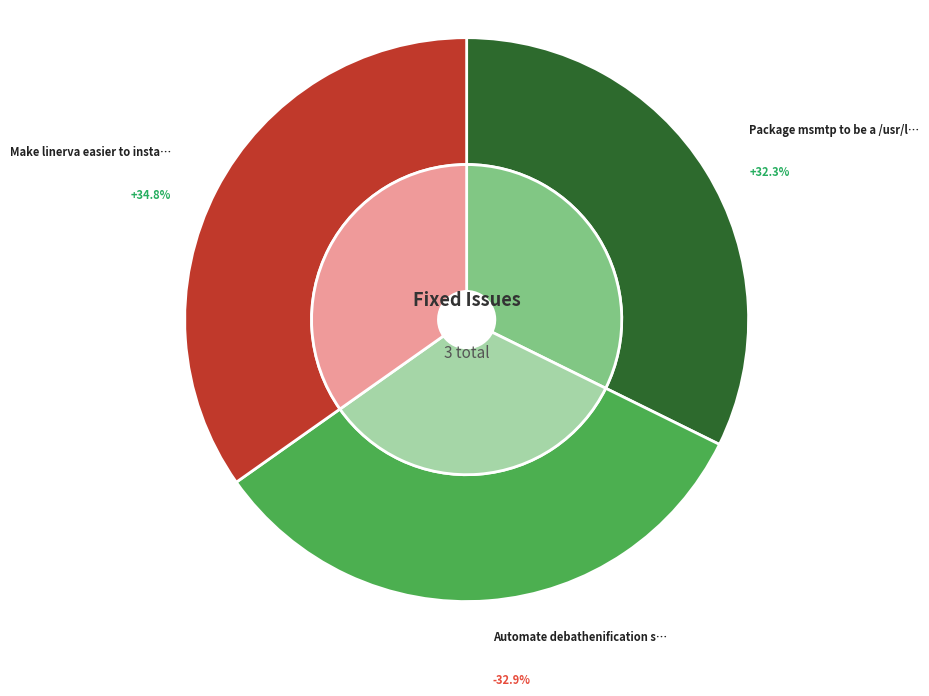

Which slice is the smallest?

Package msmtp to be a /usr/lib/sendmail